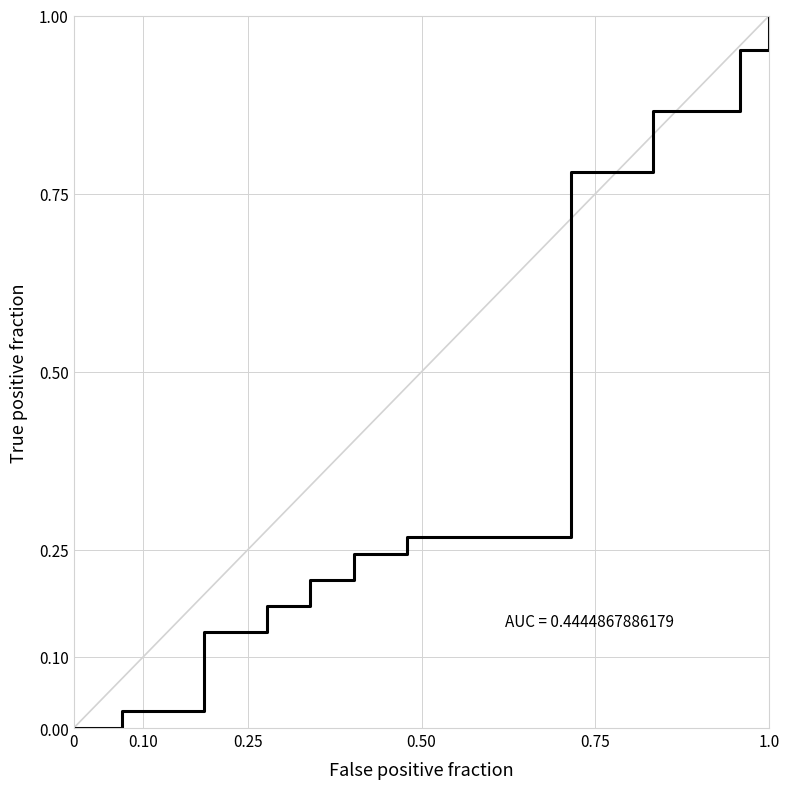

The value at 1.0 is 0.4. True or false?

False